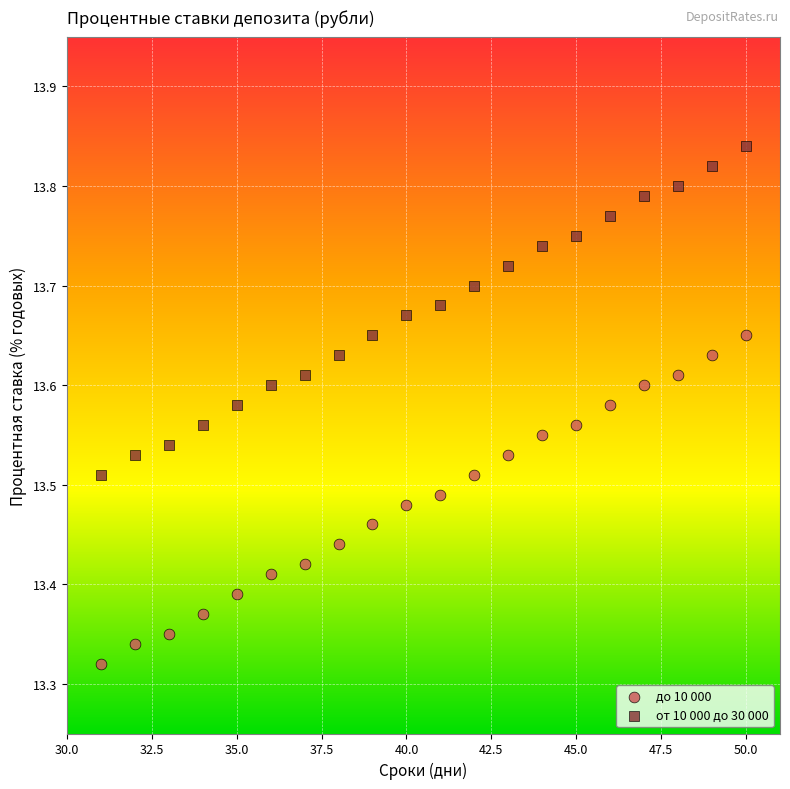

What are all the series names shown in the legend?

до 10 000, от 10 000 до 30 000